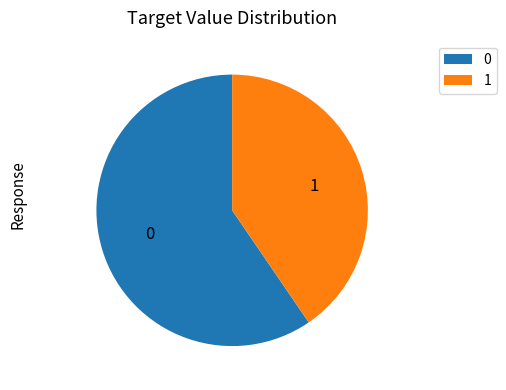

Which category has the biggest portion of the pie?

0